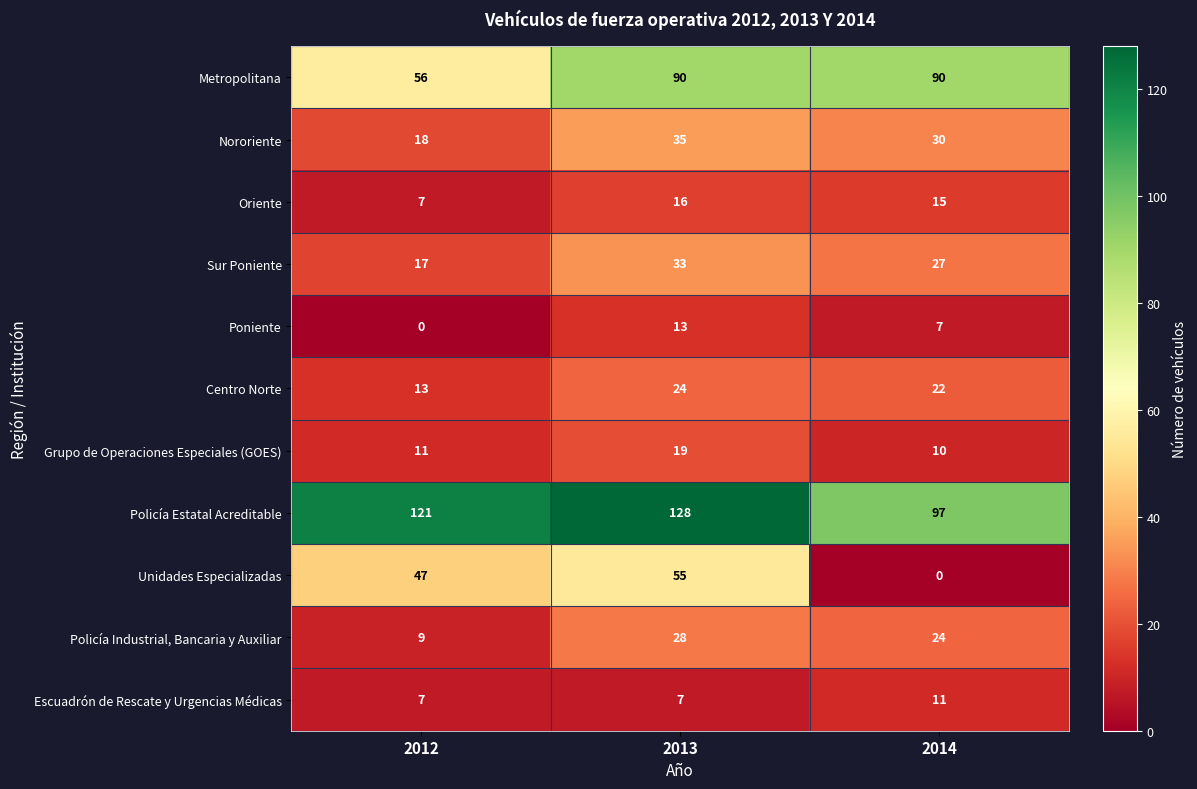

Where does the Centro Norte series first go above 22?

2013